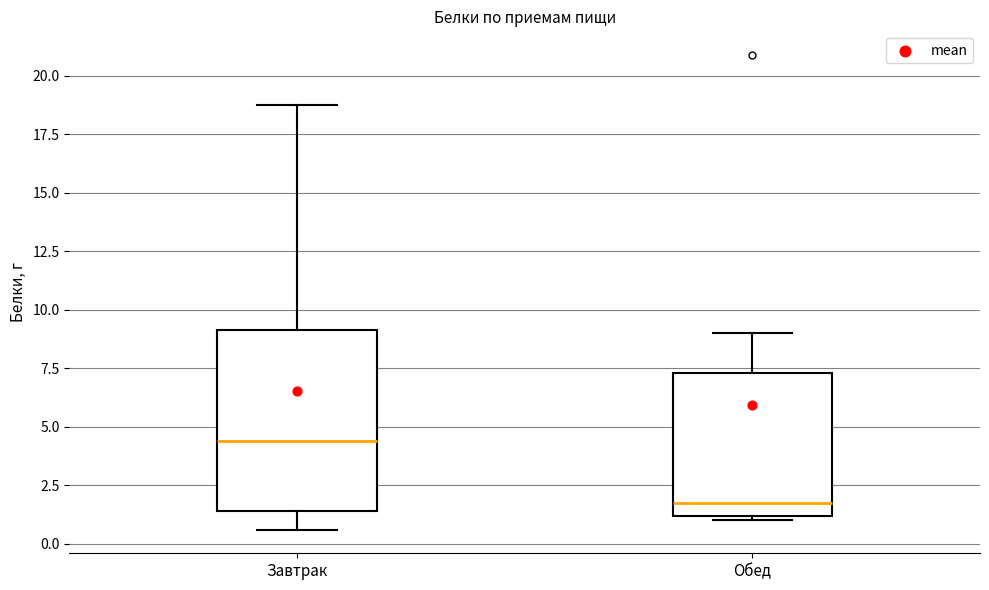

Which box has the lowest median line?

Обед